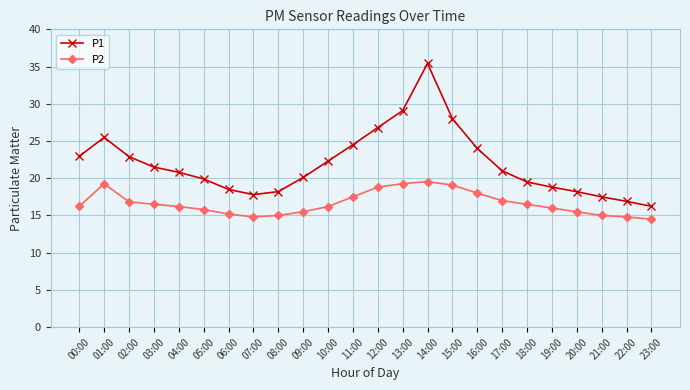

What is the difference between the maximum and second lowest values in the P2 series?

4.8